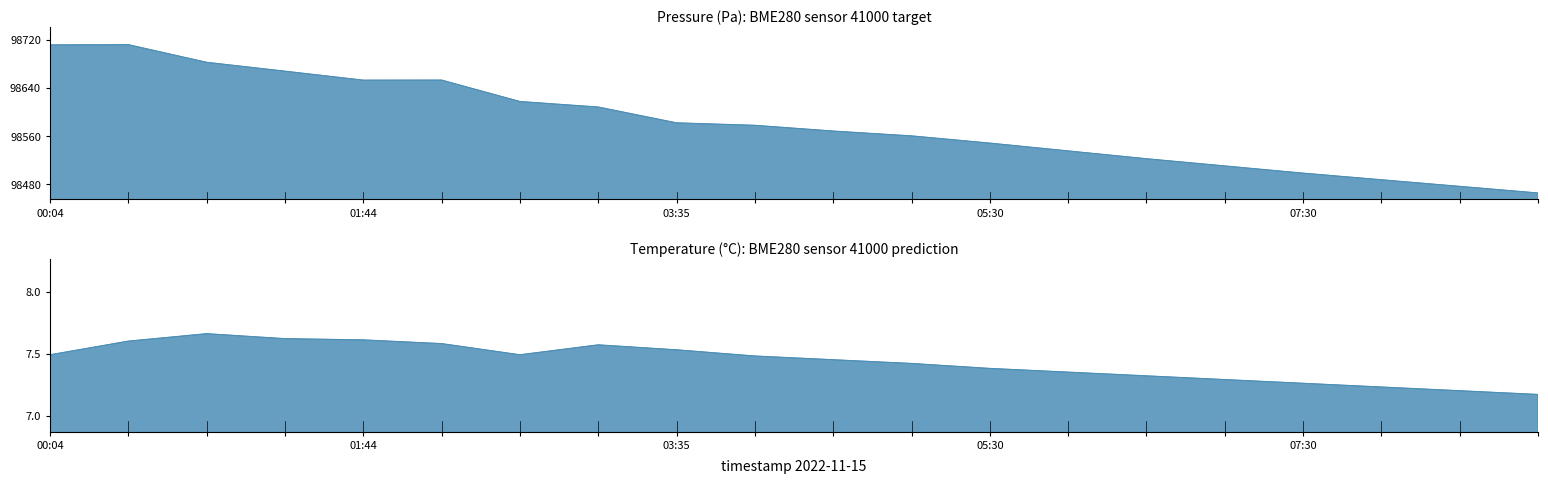

Which series has the largest total across all categories?

pressure